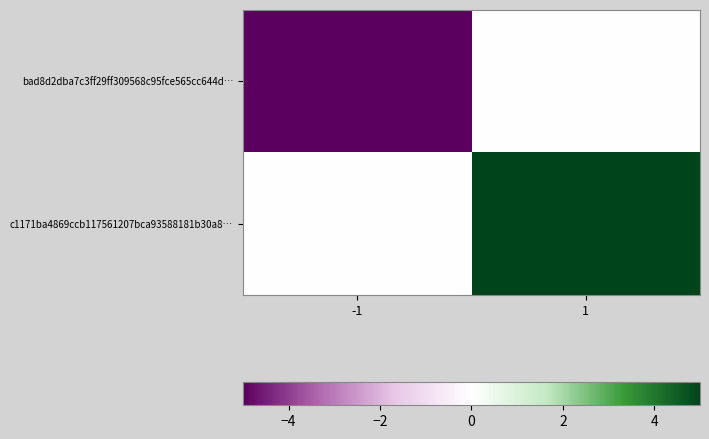

Reading left to right, what are all the values shown in this chart?

bad8d2dba7c3ff29ff309568c95fce565cc644d…: -1=-54	1=0
c1171ba4869ccb117561207bca93588181b30a8…: -1=0	1=6